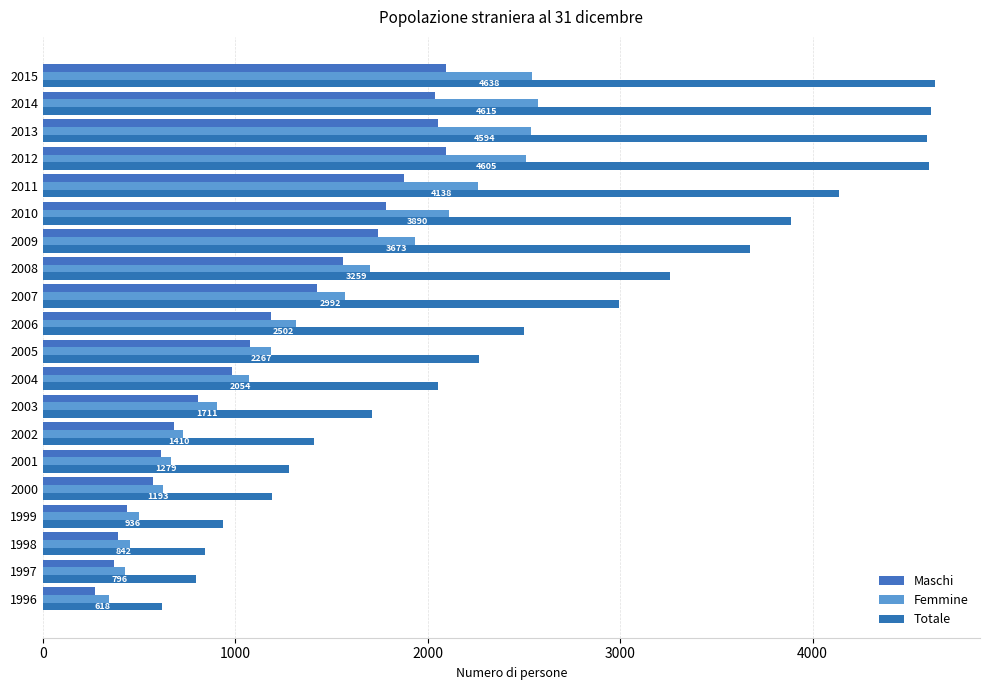

Count the number of data series in this chart.

3